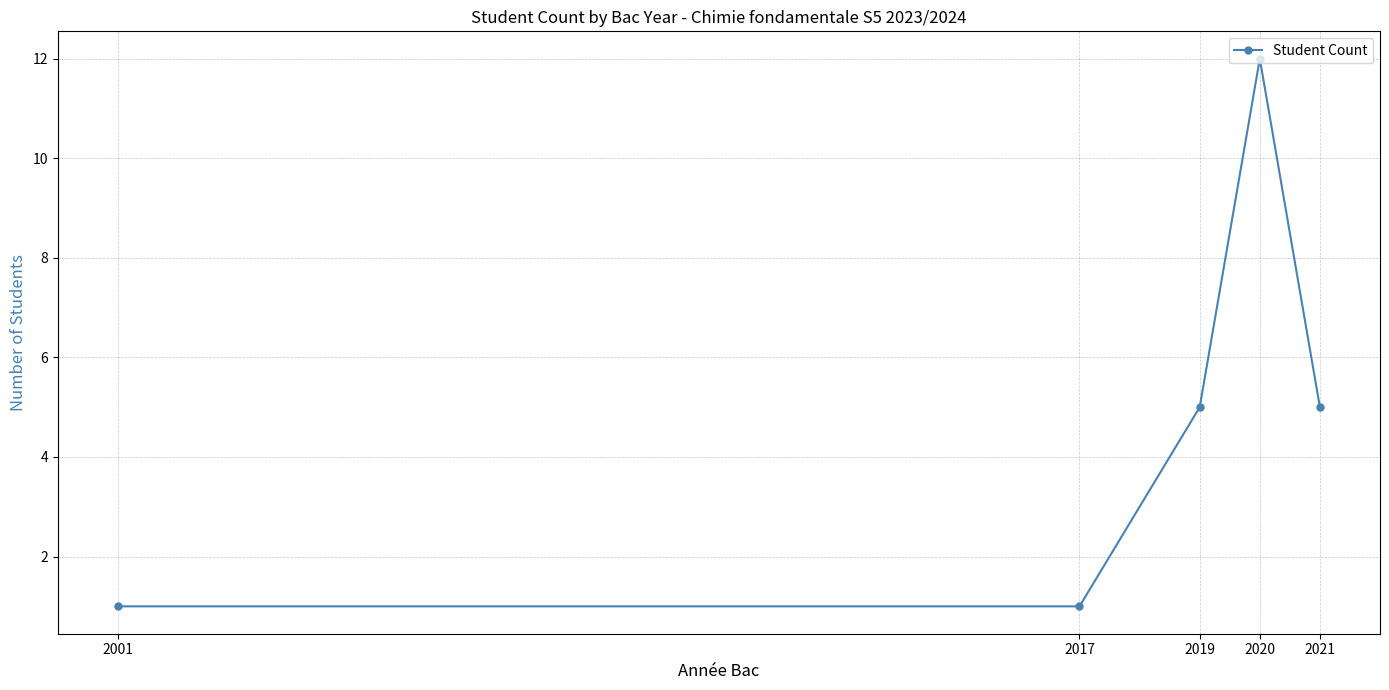

Reading left to right, extract all data points from this chart.

2001=1	2017=1	2019=5	2020=12	2021=5